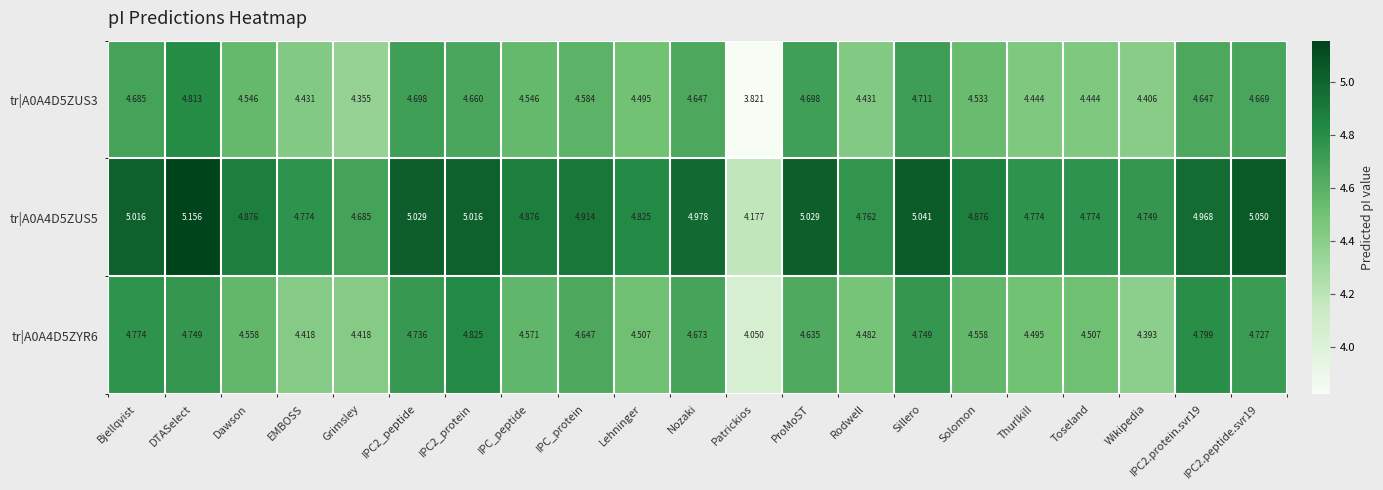

Is the value of tr|A0A4D5ZUS3 at Grimsley greater than the value of tr|A0A4D5ZUS5 at IPC2_peptide?

No